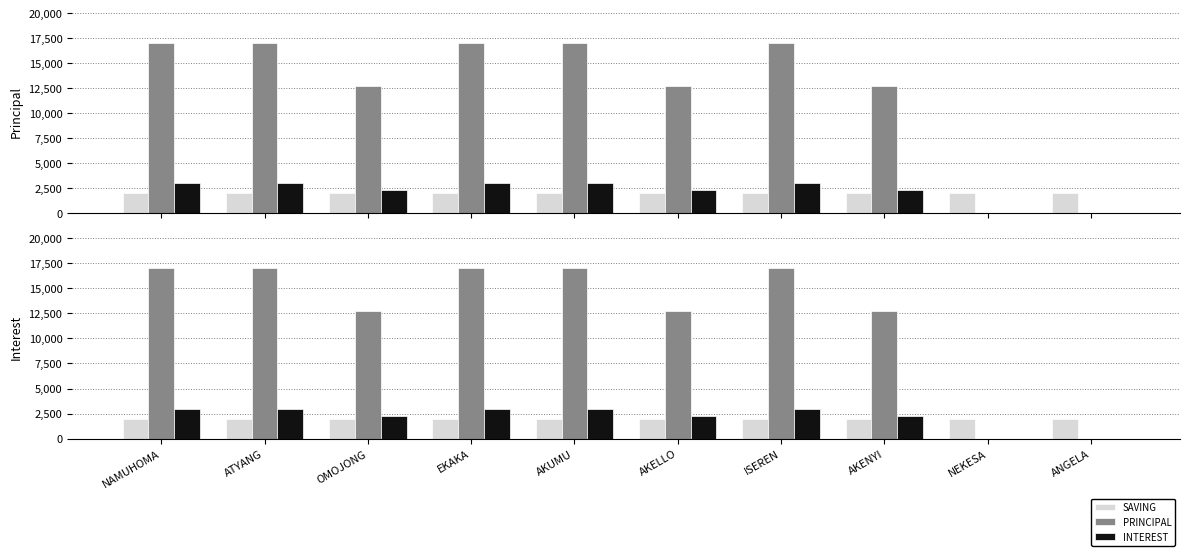

What is the maximum value for SAVING?

2000